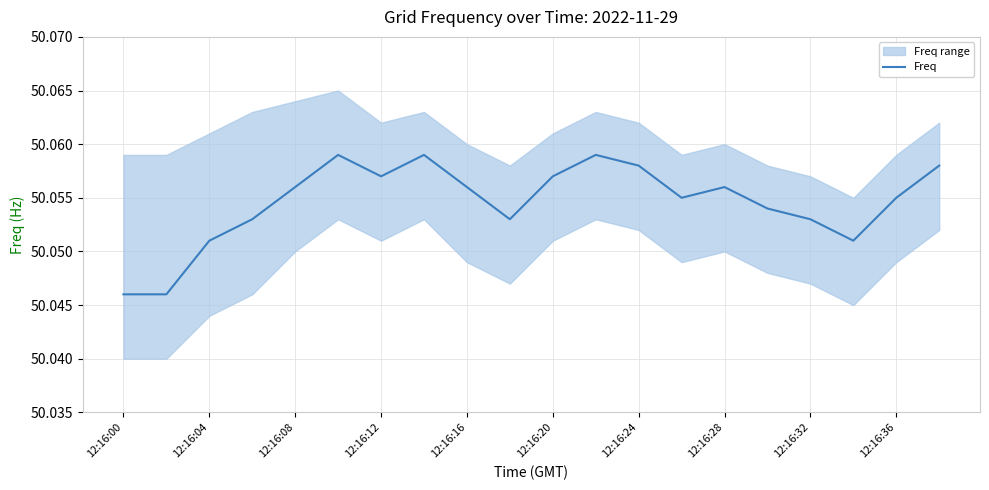

The Freq series shows 82.7 at 12:16:08. True or false?

False